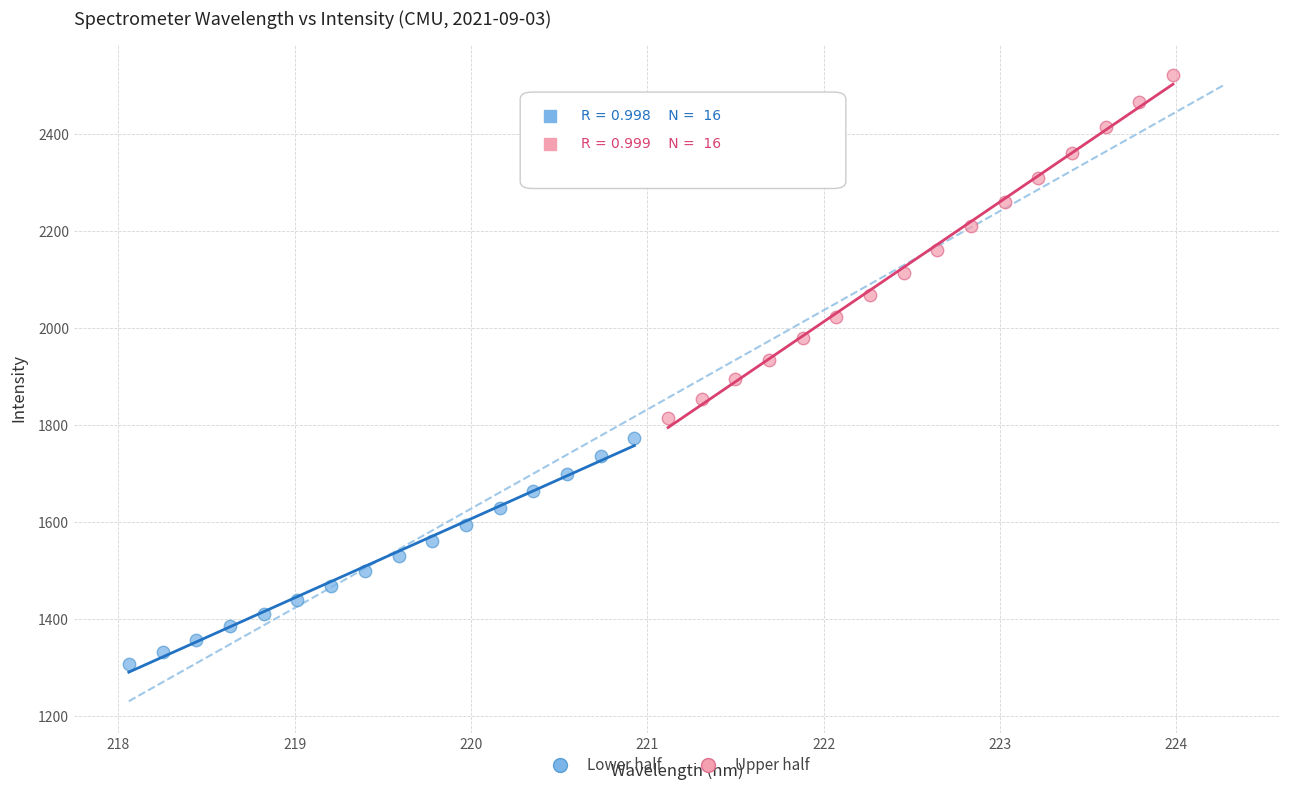

Which series reaches the maximum Y coordinate?

Upper half